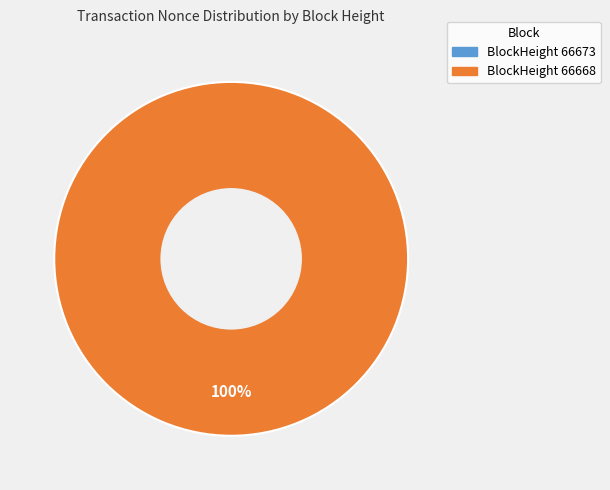

Count the number of slices in the pie.

2